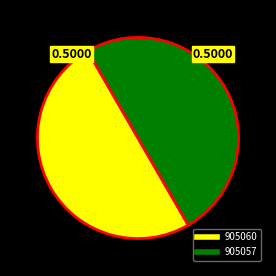

What is the ratio of the value at 905060 to the value at 905057?

1.0